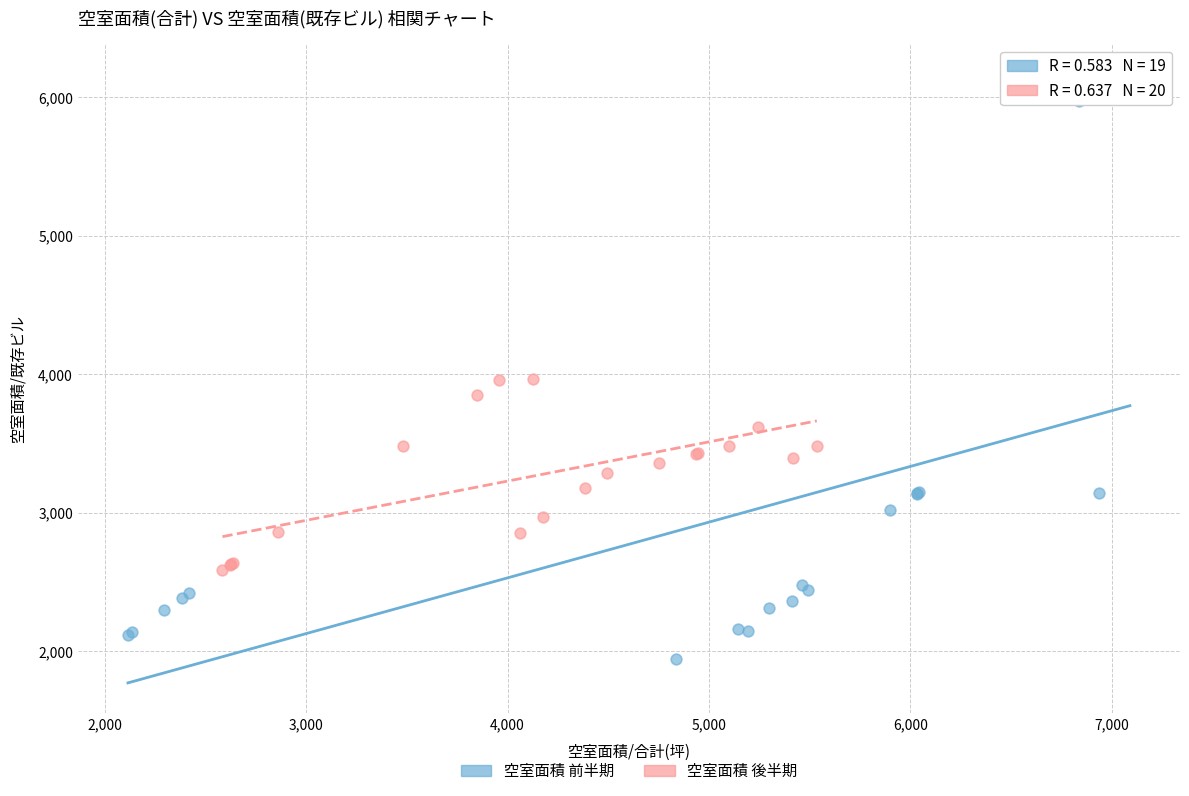

Which series has the largest Y range (max minus min)?

空室面積 前半期